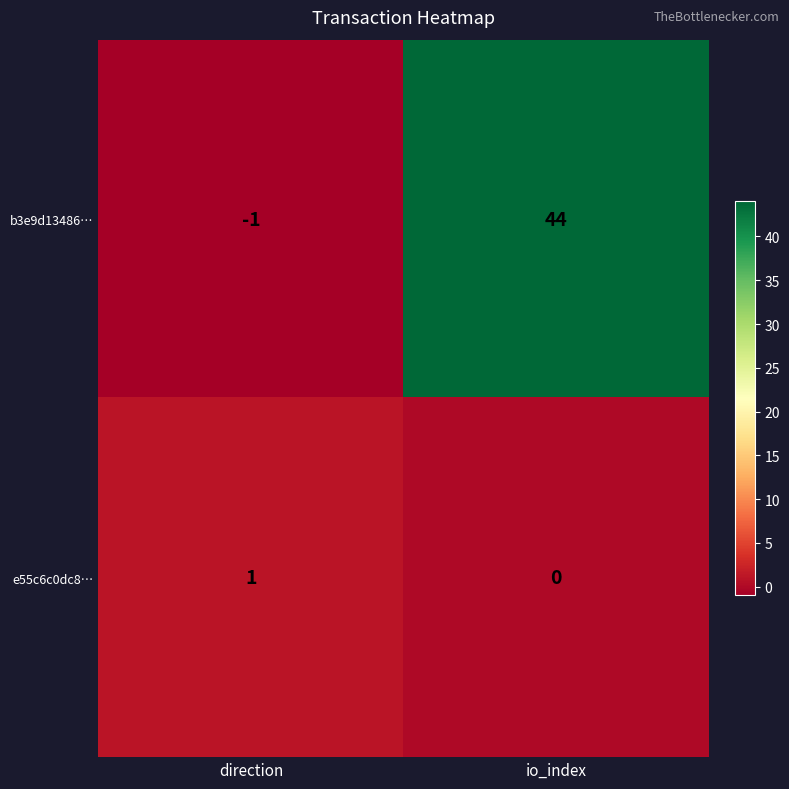

How many categories are shown in the chart?

2